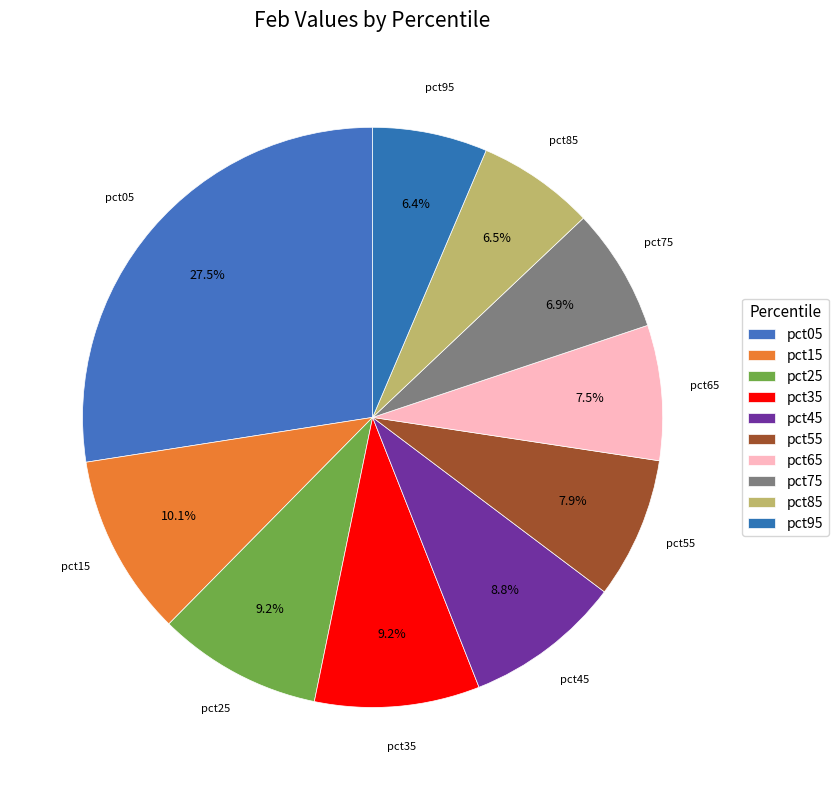

Does pct15 account for over 50% of the chart?

No